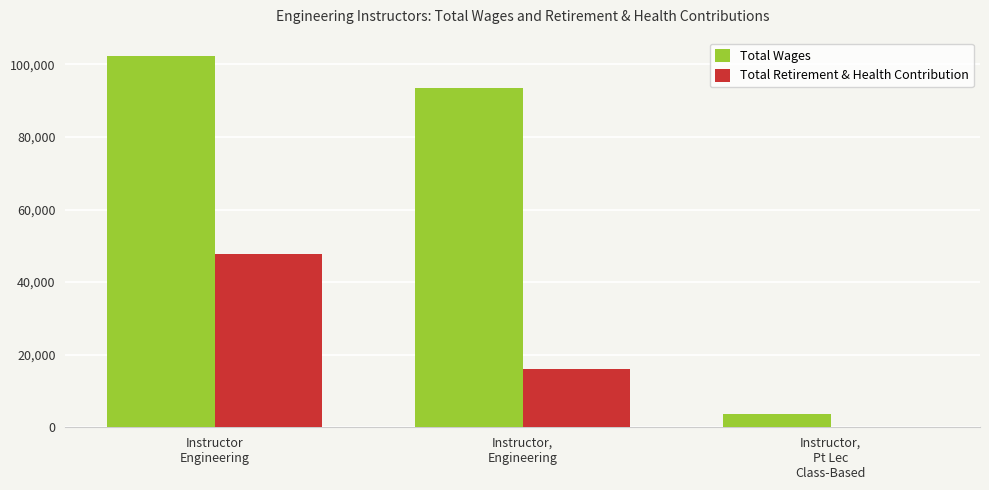

What is the maximum value shown in the chart?

102233